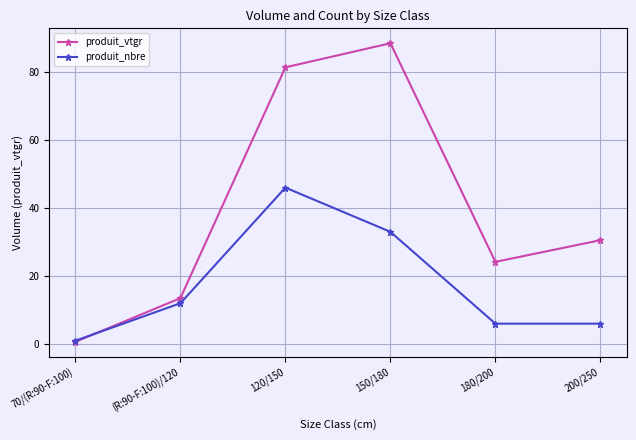

How many intersections are there between produit_vtgr and produit_nbre?

1